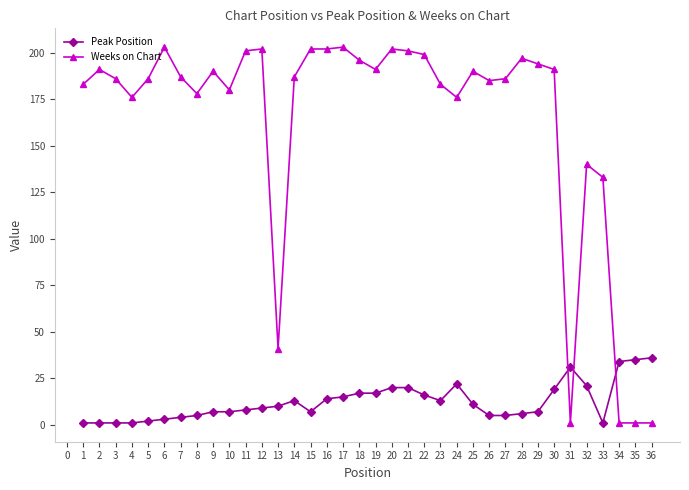

At how many categories does at least one series exceed 153?

29